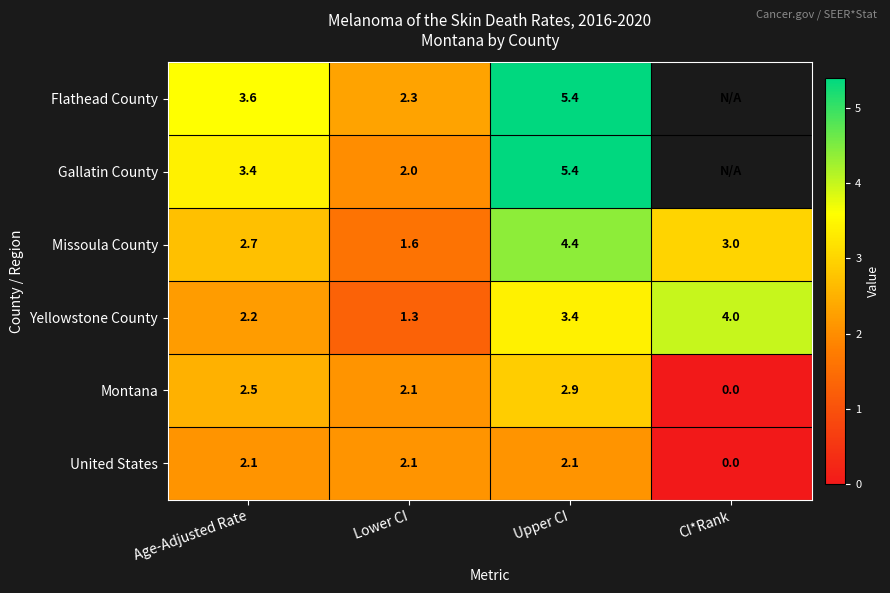

What is the total value across all series at Lower CI?

11.4